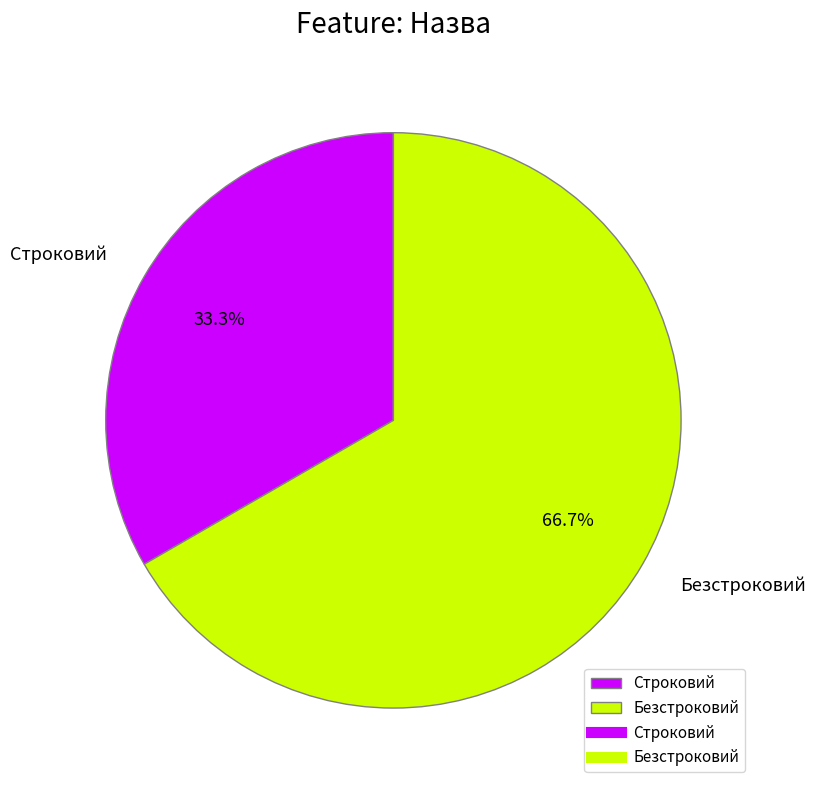

What is the largest slice in the pie chart?

Безстроковий